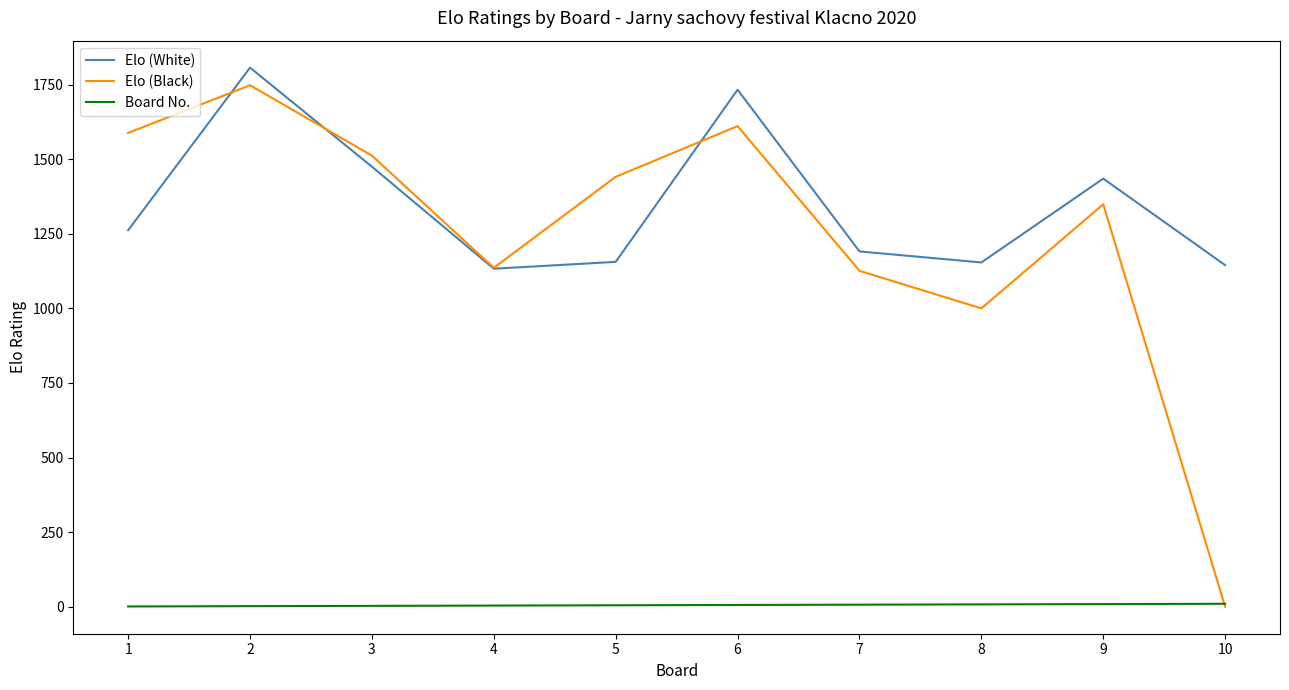

Which series has the largest total across all categories?

Elo (White)